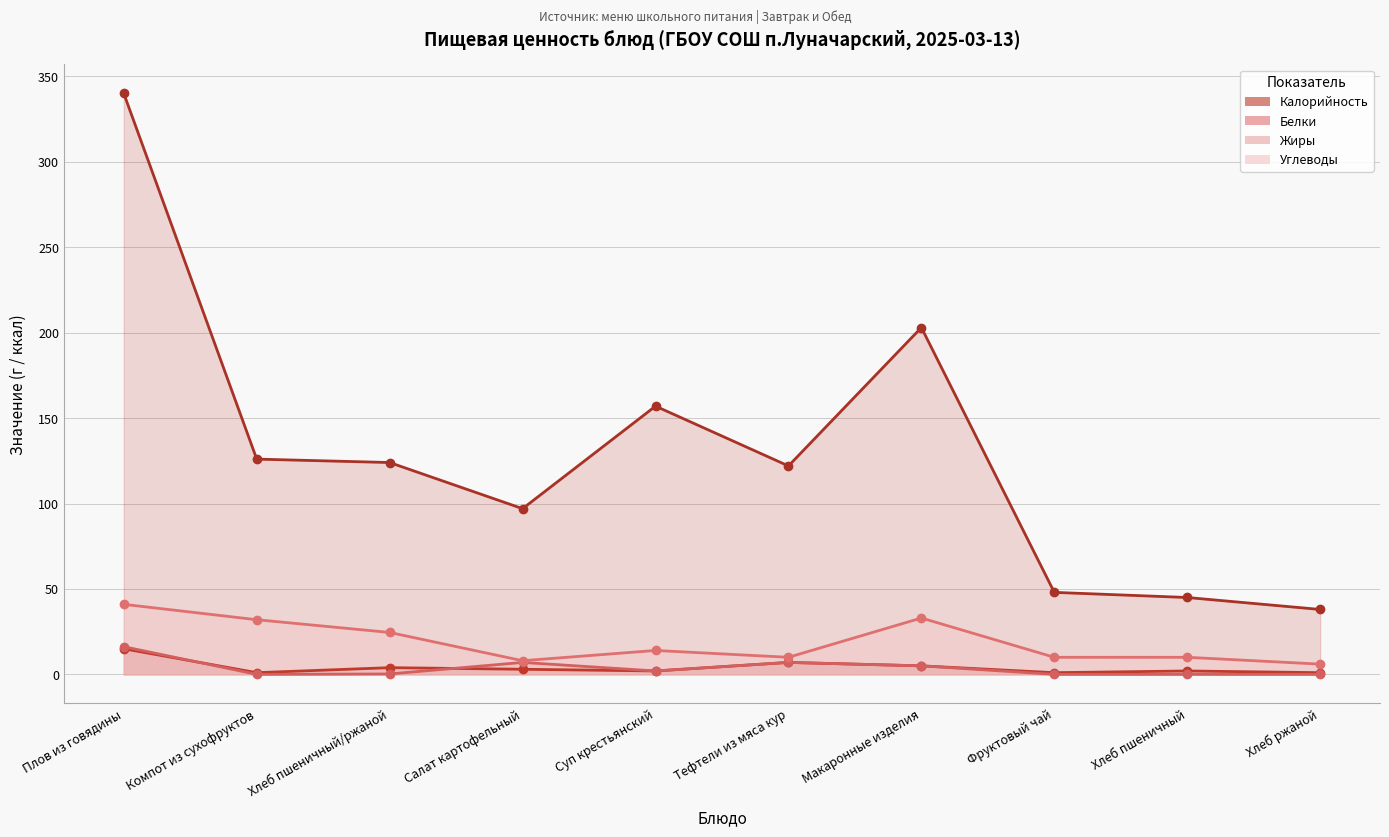

In Белки, how many points are higher than both neighbors (excluding endpoints)?

3